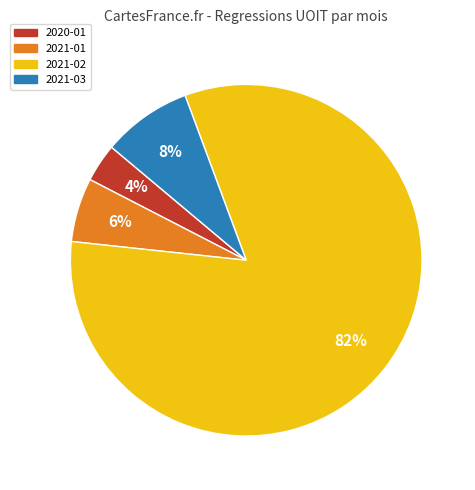

To the nearest percent, what is the average slice percentage?

25%